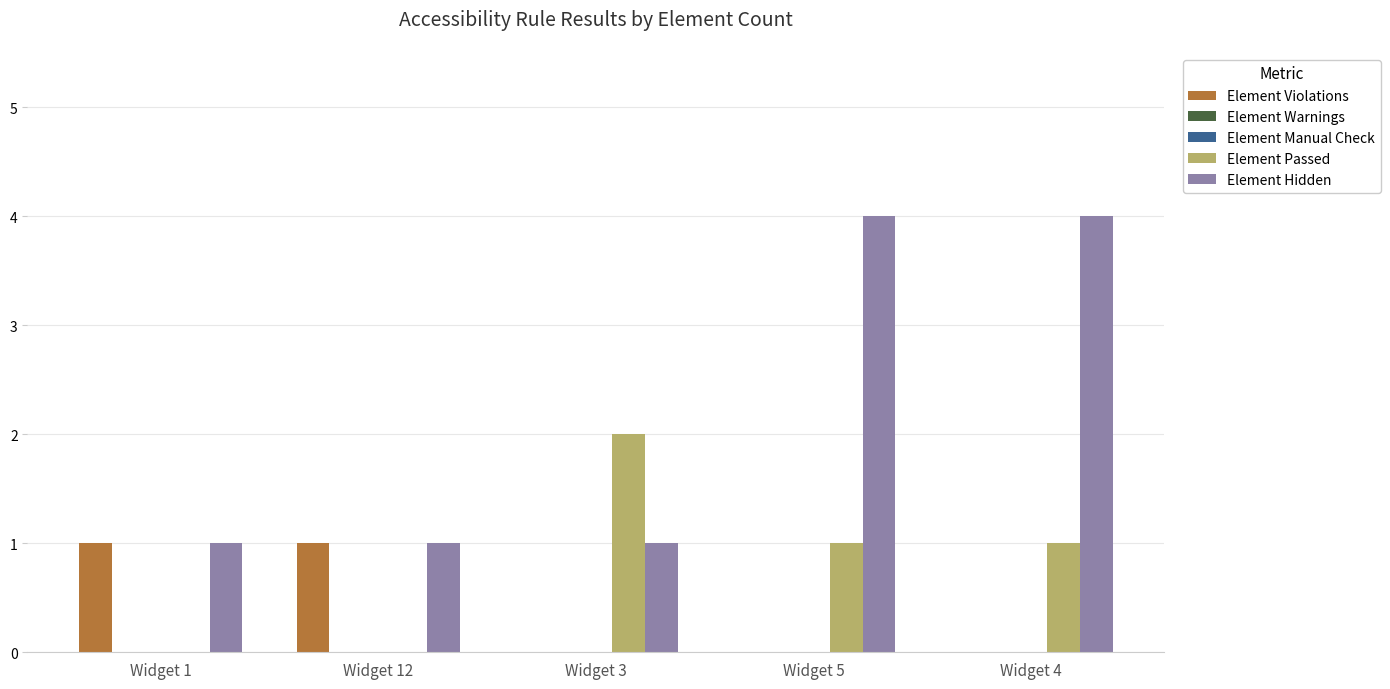

How many series are shown in this chart?

5